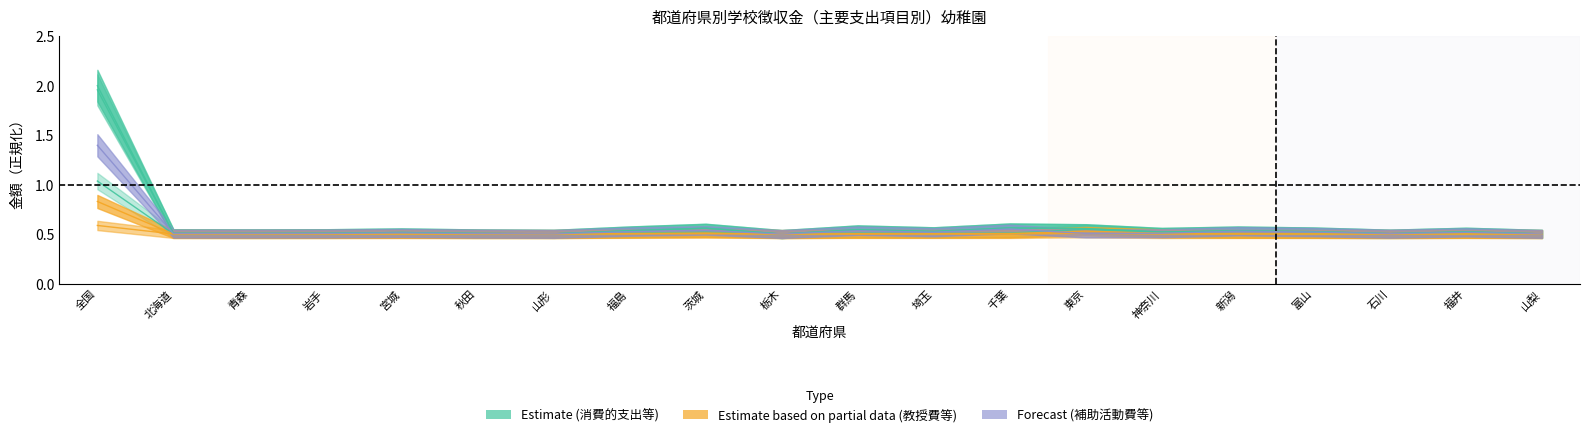

What is the total value across all series at 山形?

3.0